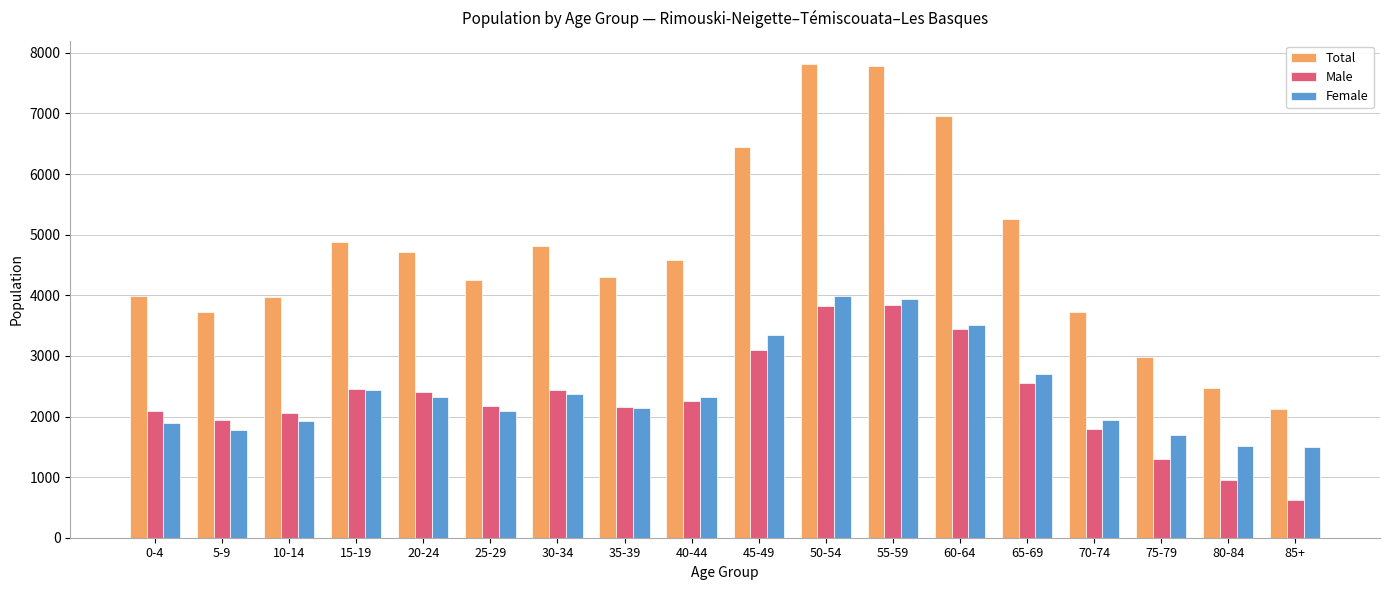

Which series has the widest spread of values?

Total